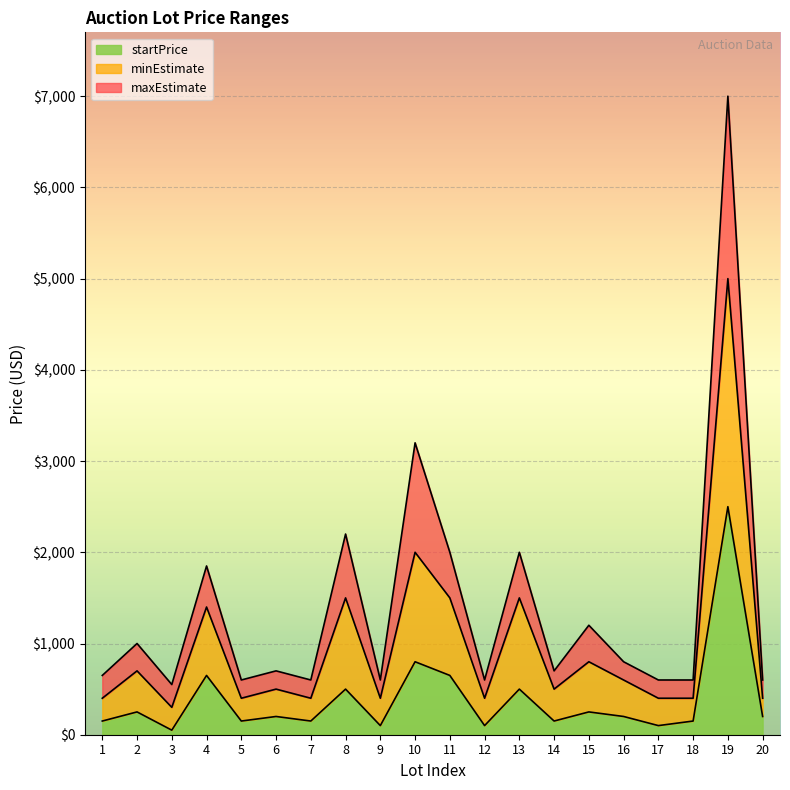

List the labels in order of startPrice value, largest first.

19, 10, 4, 11, 8, 13, 2, 15, 6, 16, 20, 1, 5, 7, 14, 18, 9, 12, 17, 3